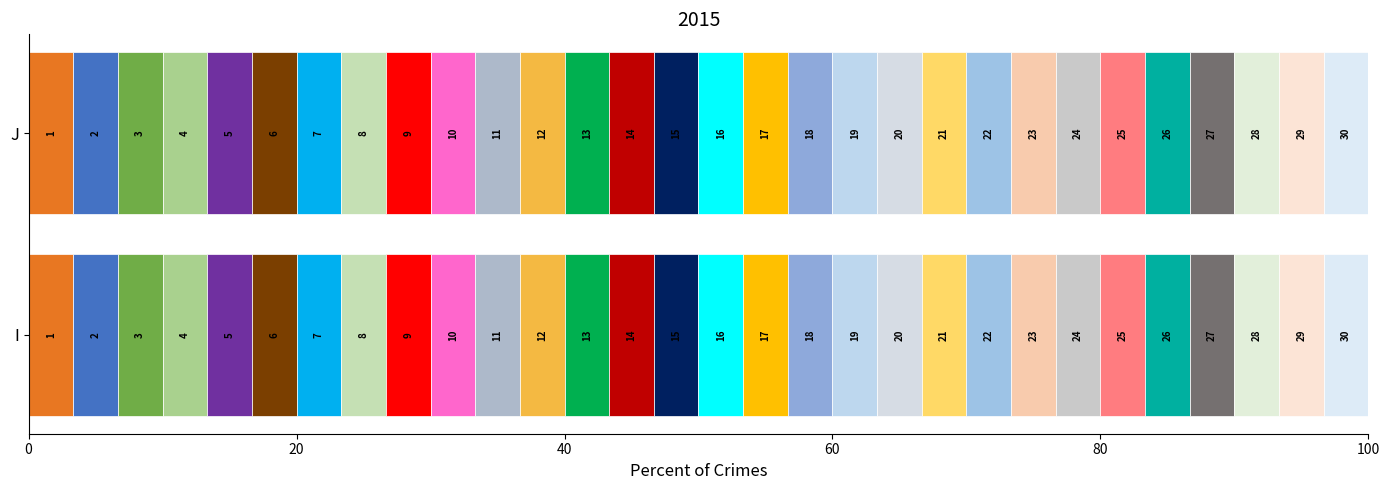

The I series shows 30 at I. True or false?

True